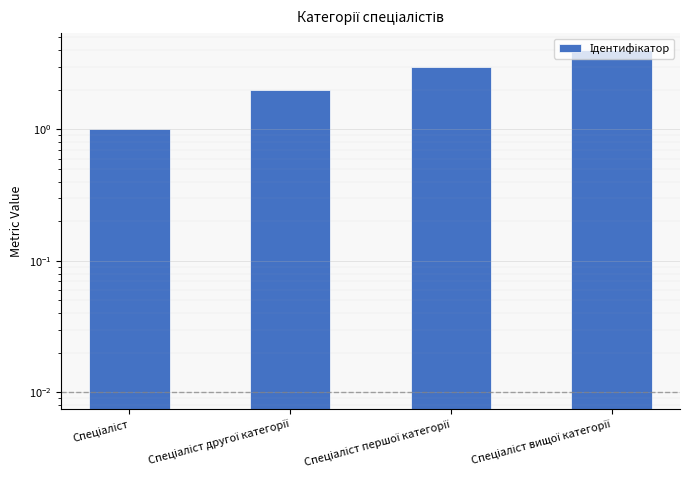

True or false: the data shows 0 at Спеціаліст другої категорії.

False